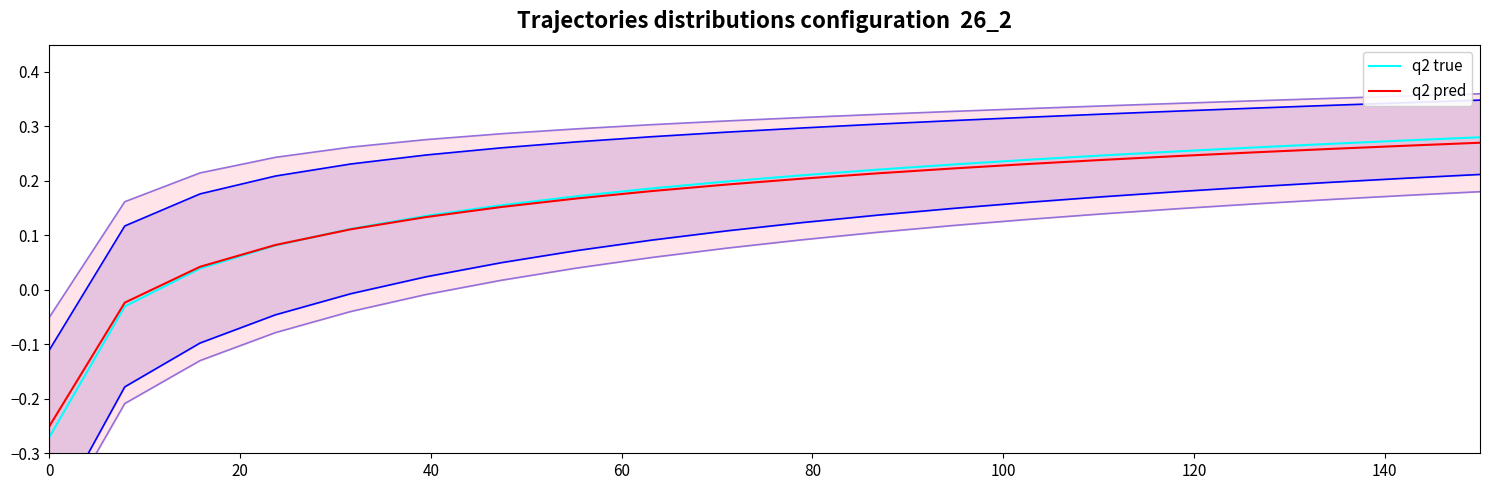

True or false: q2 true has more than 1 interior local peaks.

False